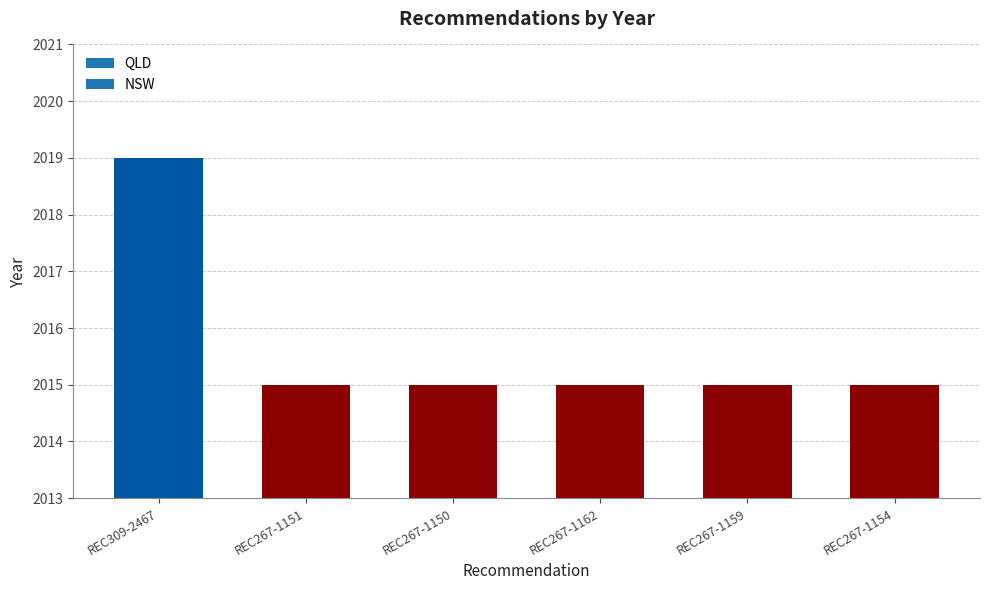

The value at REC267-1162 is 537. True or false?

False